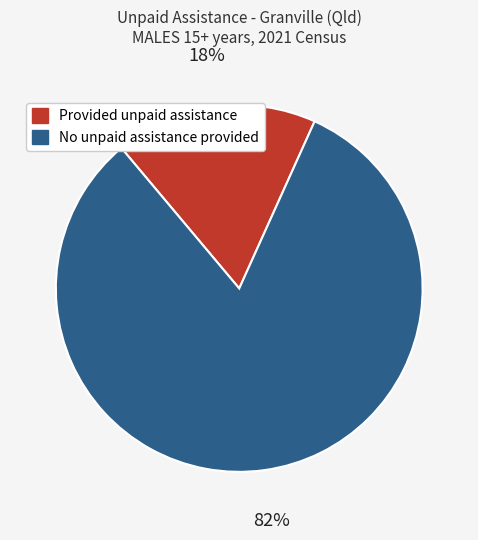

Approximately how many times larger is the value at No unpaid assistance provided compared to Provided unpaid assistance?

4.6